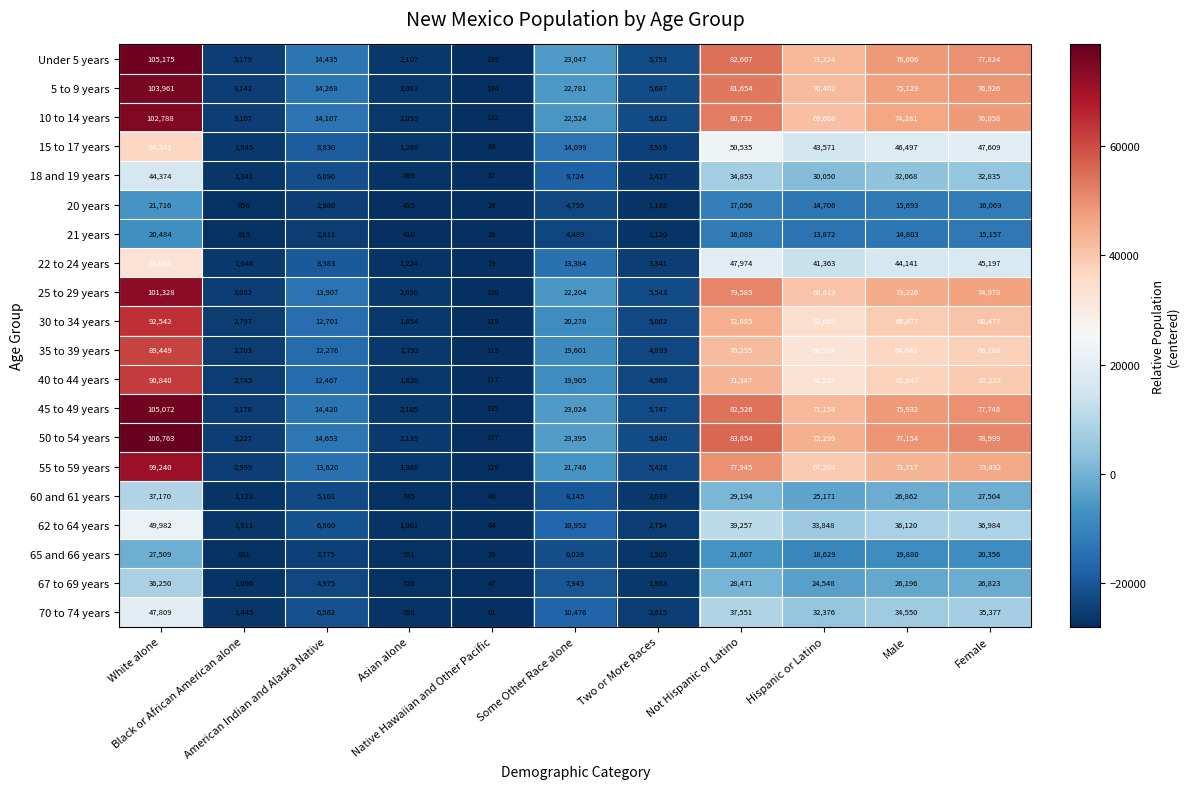

How many categories are shown in the chart?

11